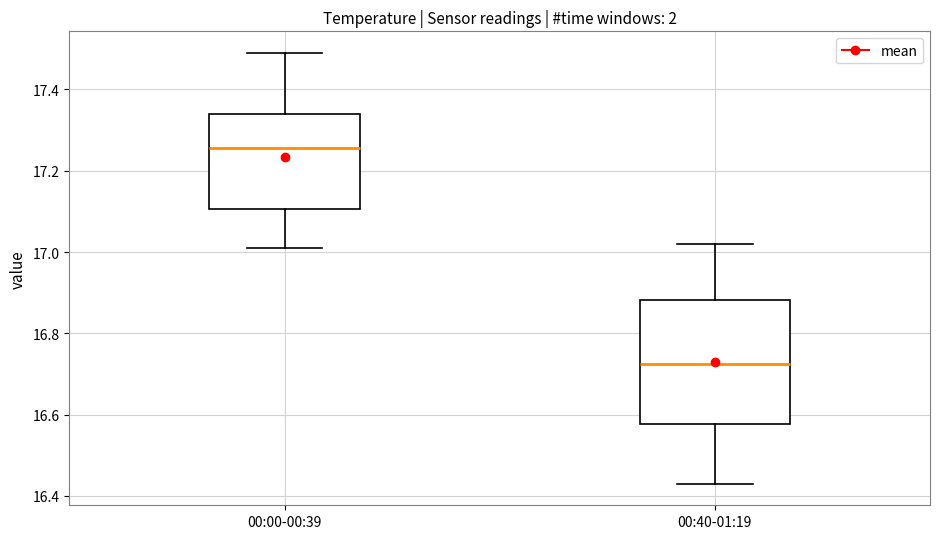

Where is the upper edge of the box for 00:00-00:39 on the y-axis? The values are not printed on the chart, so give them approximately, as read against the axis.

17.34